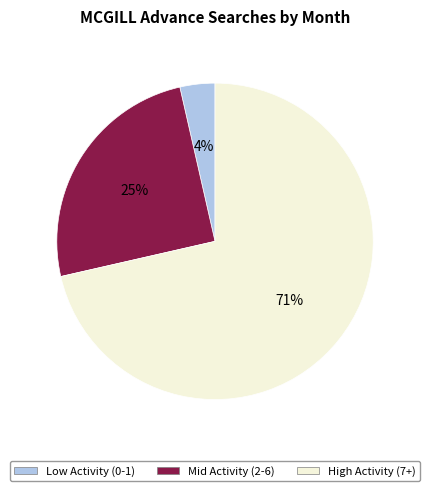

How many segments does this pie chart have?

3